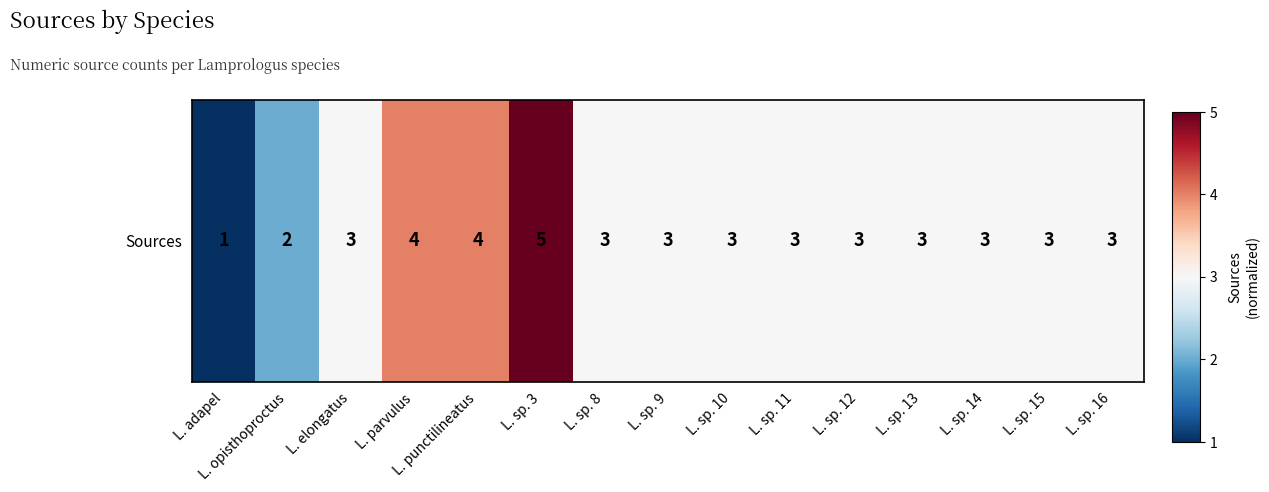

How many positive values are there?

3